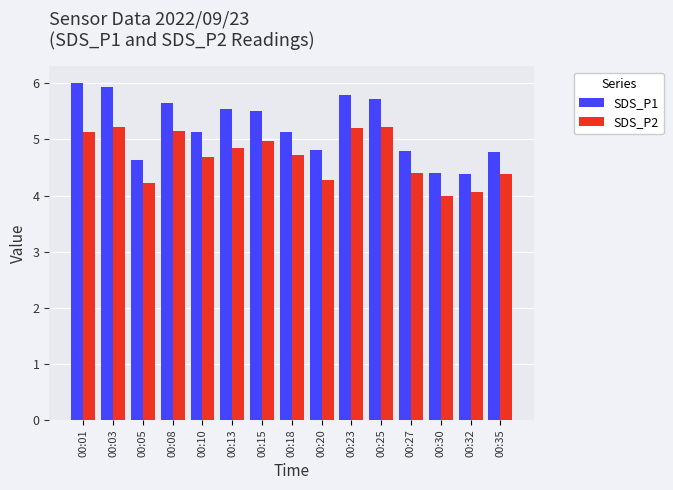

Which series changed the most between 00:01 and 00:18?

SDS_P1